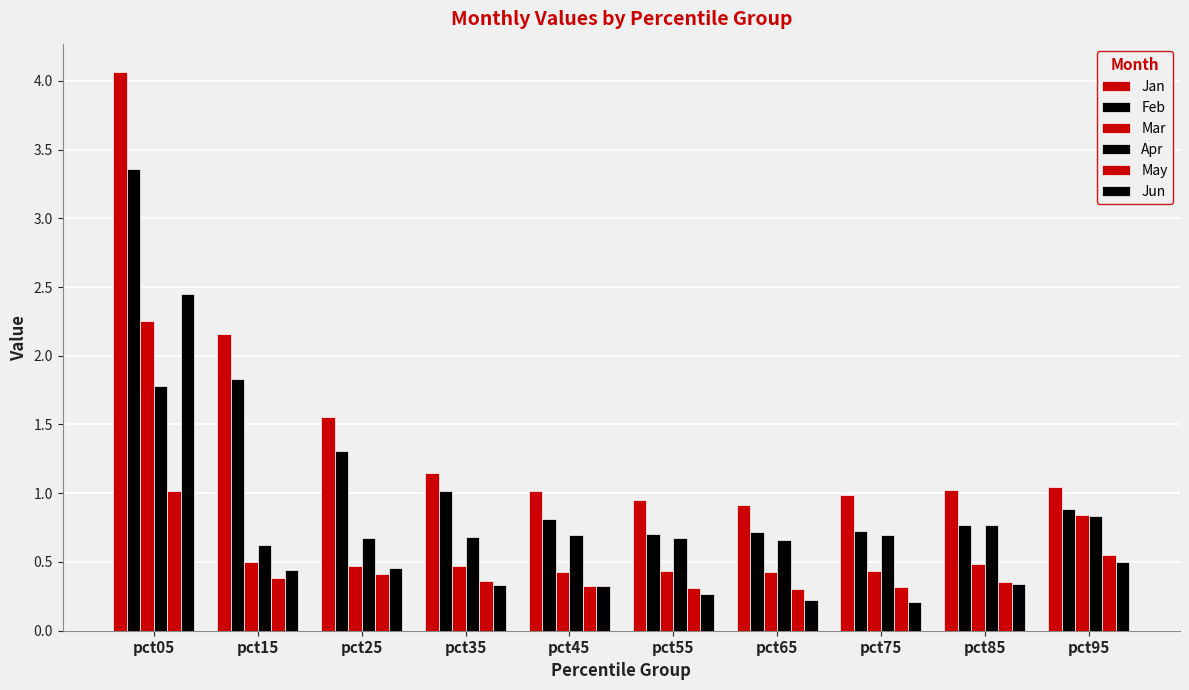

How many bars are there in each group?

6